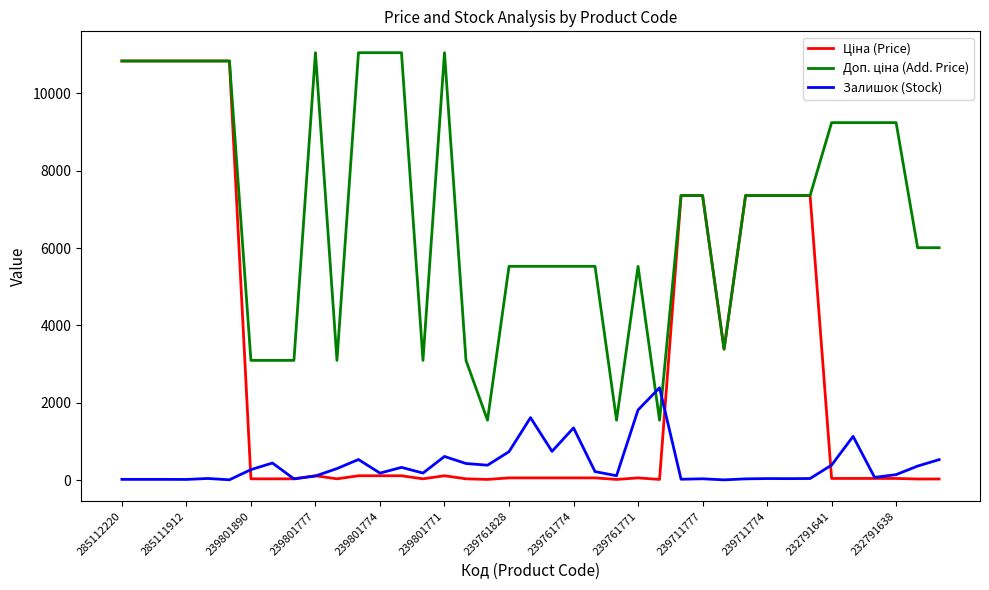

What is the maximum value for Залишок (Stock)?

2387.0